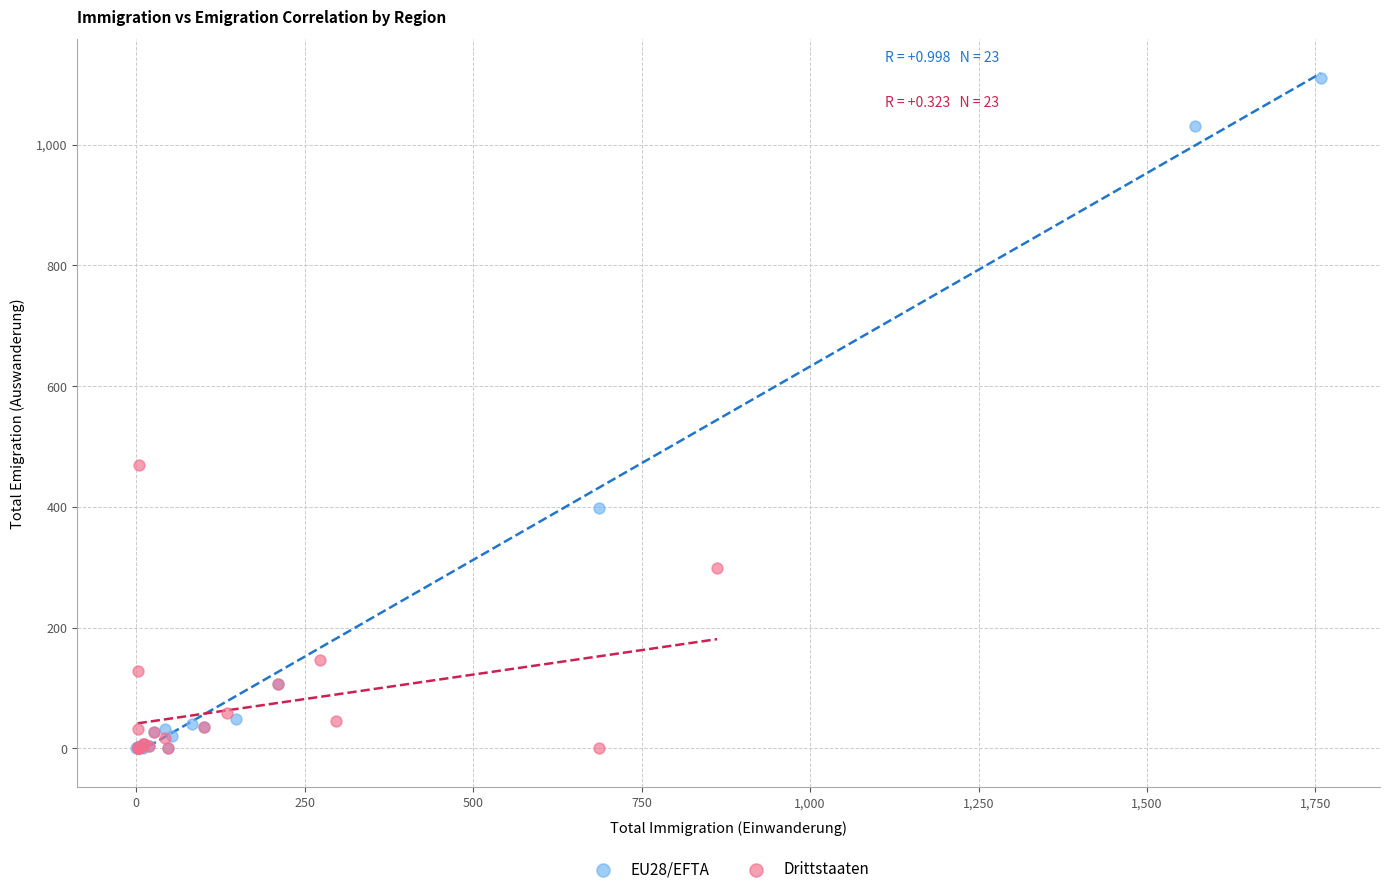

Which series reaches the maximum Y coordinate?

EU28/EFTA